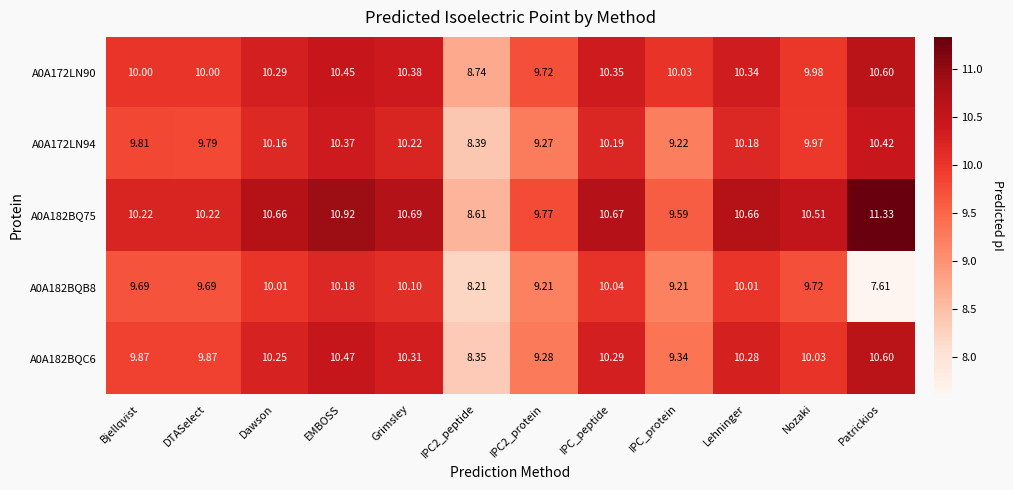

At which label does A0A182BQ75 reach its peak?

Patrickios